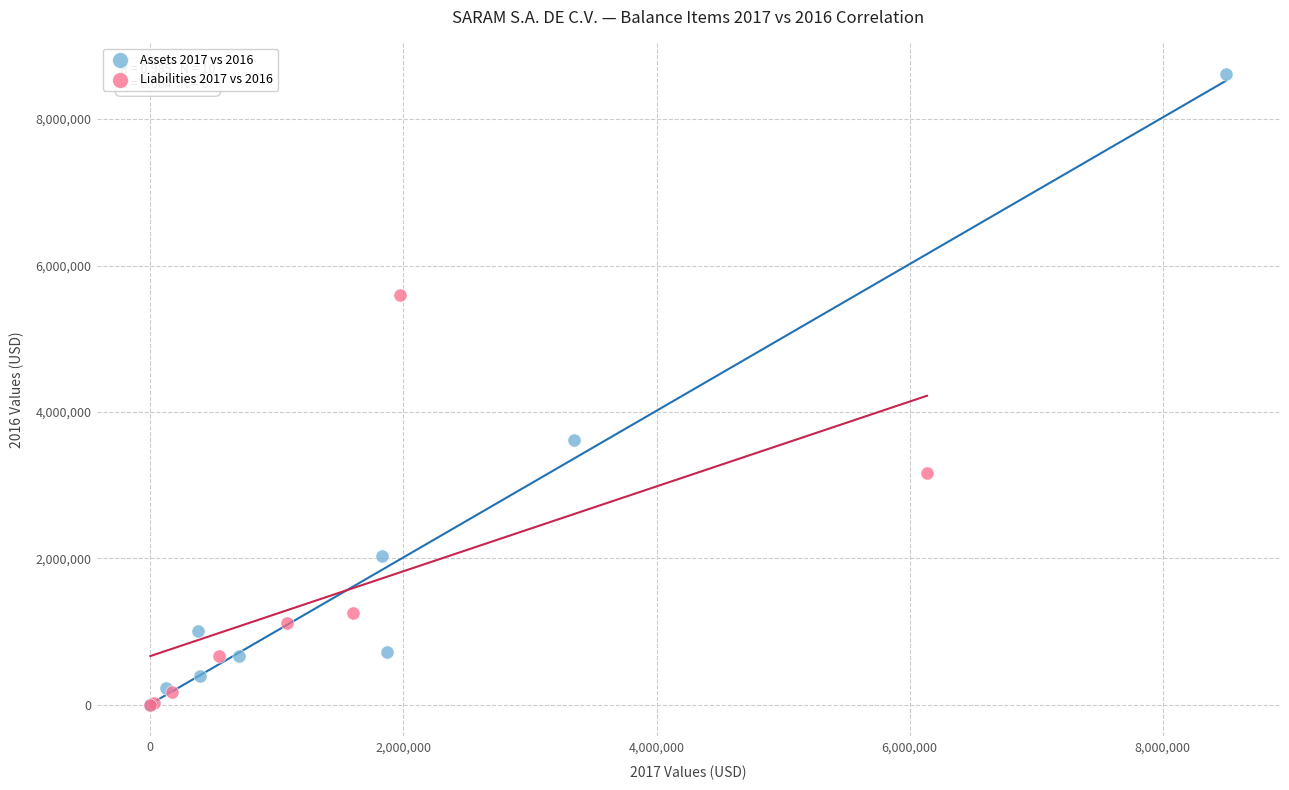

Which series reaches the maximum Y coordinate?

Assets 2017 vs 2016